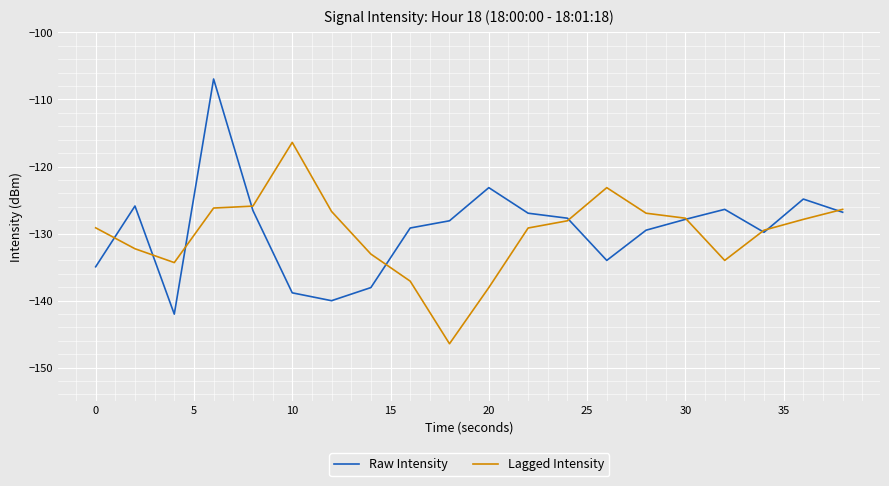

What is the minimum value for Raw Intensity?

-142.0